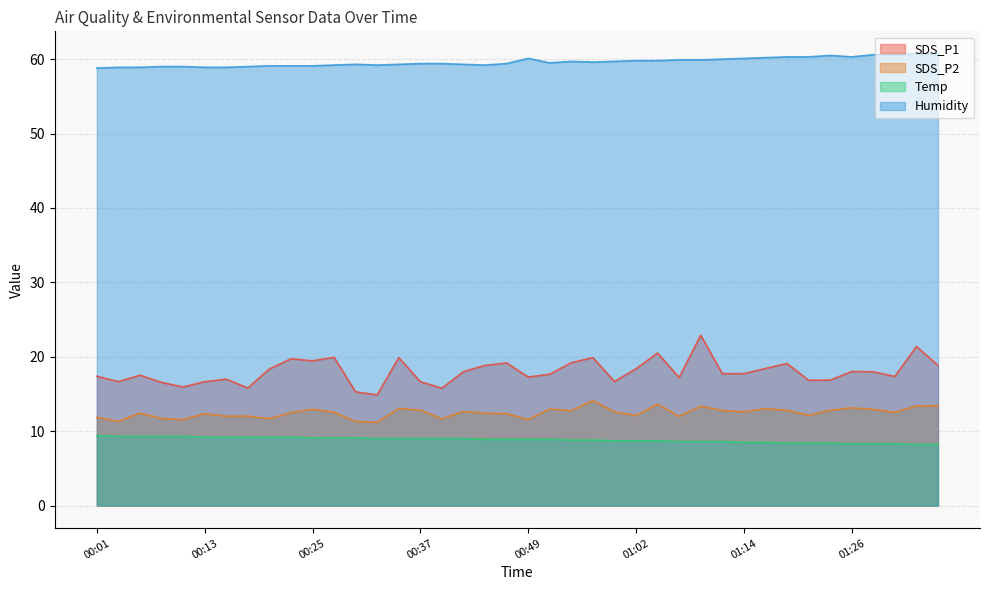

List the labels in order of Humidity value, smallest first.

00:01, 00:03, 00:05, 00:13, 00:15, 00:08, 00:10, 00:18, 00:20, 00:23, 00:25, 00:27, 00:32, 00:45, 00:30, 00:35, 00:42, 00:37, 00:40, 00:47, 00:52, 00:57, 00:54, 00:59, 01:02, 01:04, 01:06, 01:09, 01:11, 00:49, 01:14, 01:16, 01:19, 01:21, 01:26, 01:24, 01:28, 01:31, 01:34, 01:36